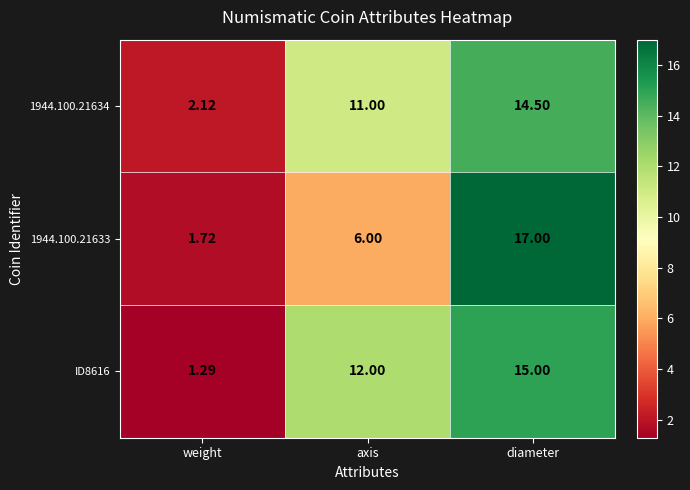

Is the value of 1944.100.21633 at weight greater than the value of 1944.100.21634 at diameter?

No